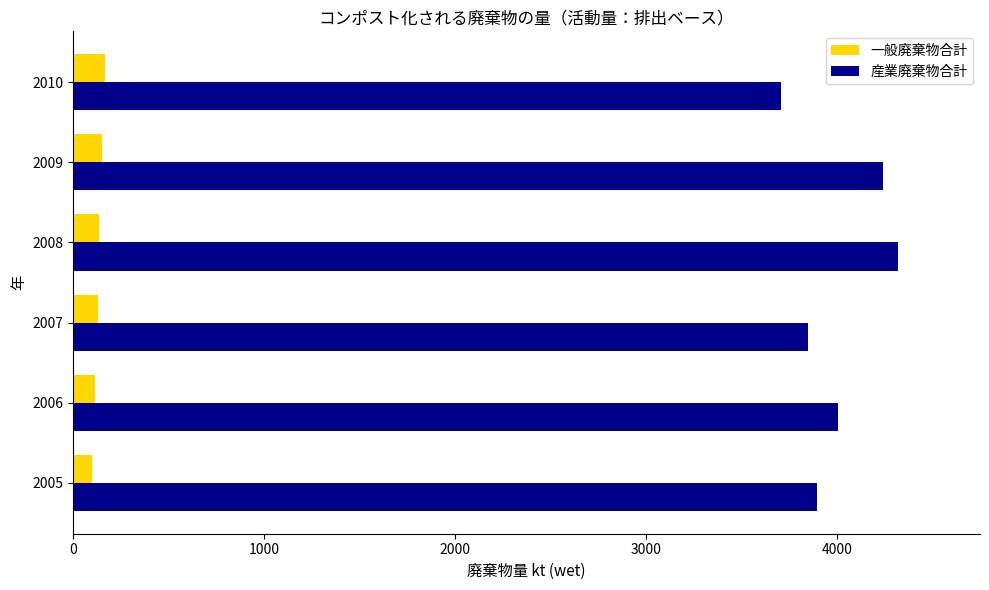

Which series has the largest range (max minus min)?

産業廃棄物合計